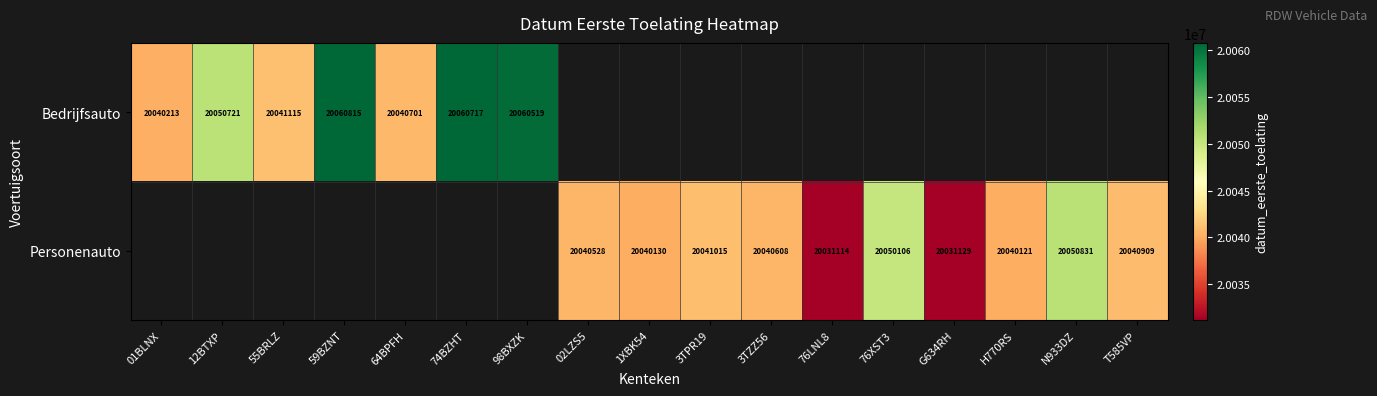

The Personenauto series shows 7722651 at T585VP. True or false?

False